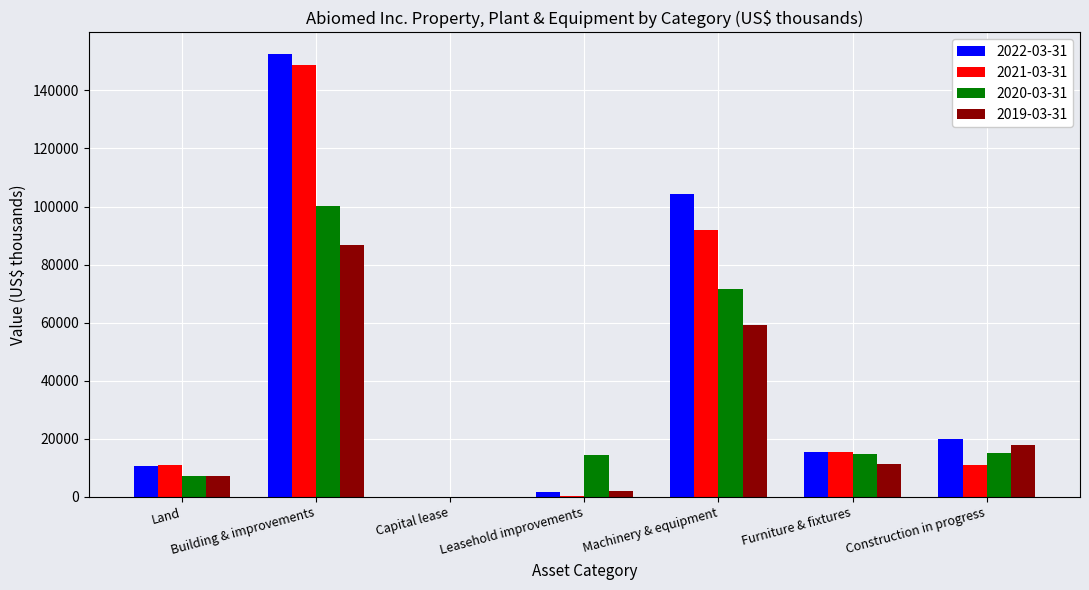

At which category is the sum across all series the highest?

Building & improvements